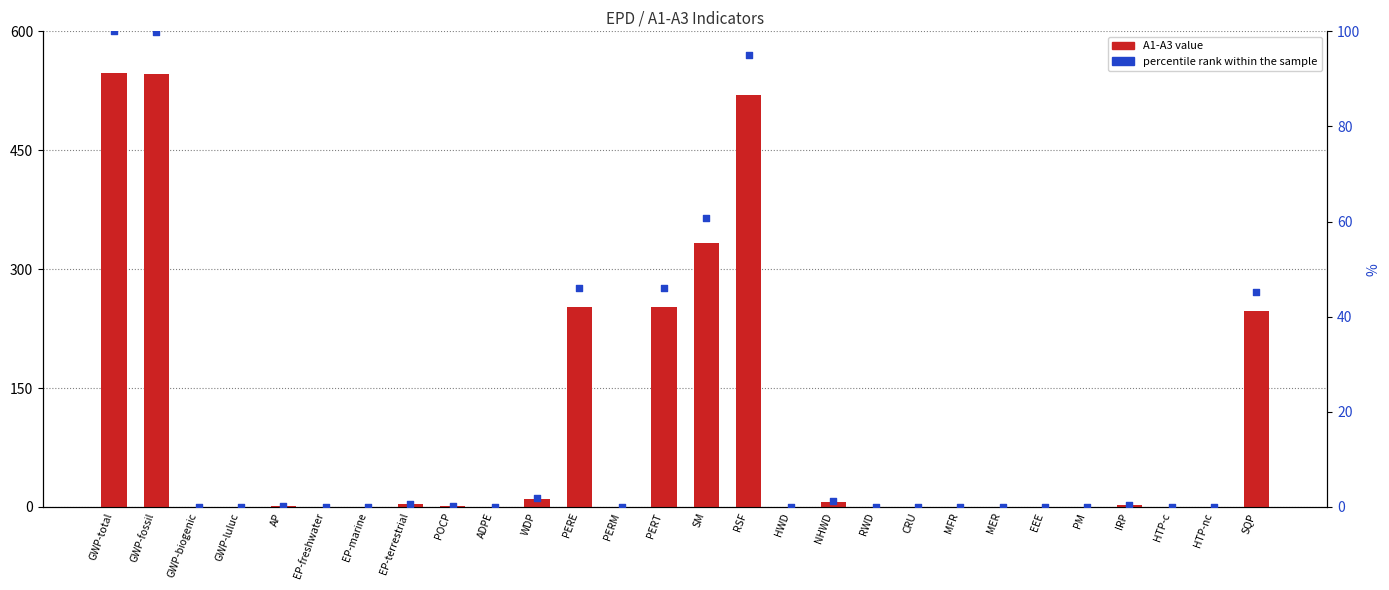

Which series has the largest total across all categories?

A1-A3 value